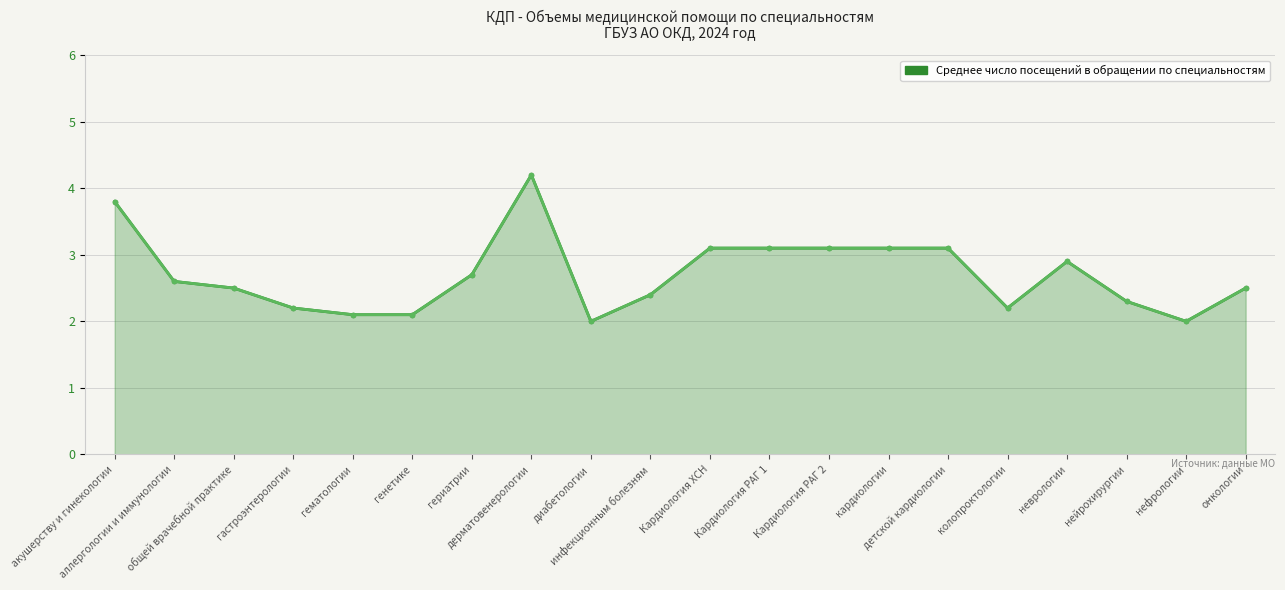

List the series in order of their peak value, lowest first.

среднее число посещений (взрослые), среднее число посещений (дети)